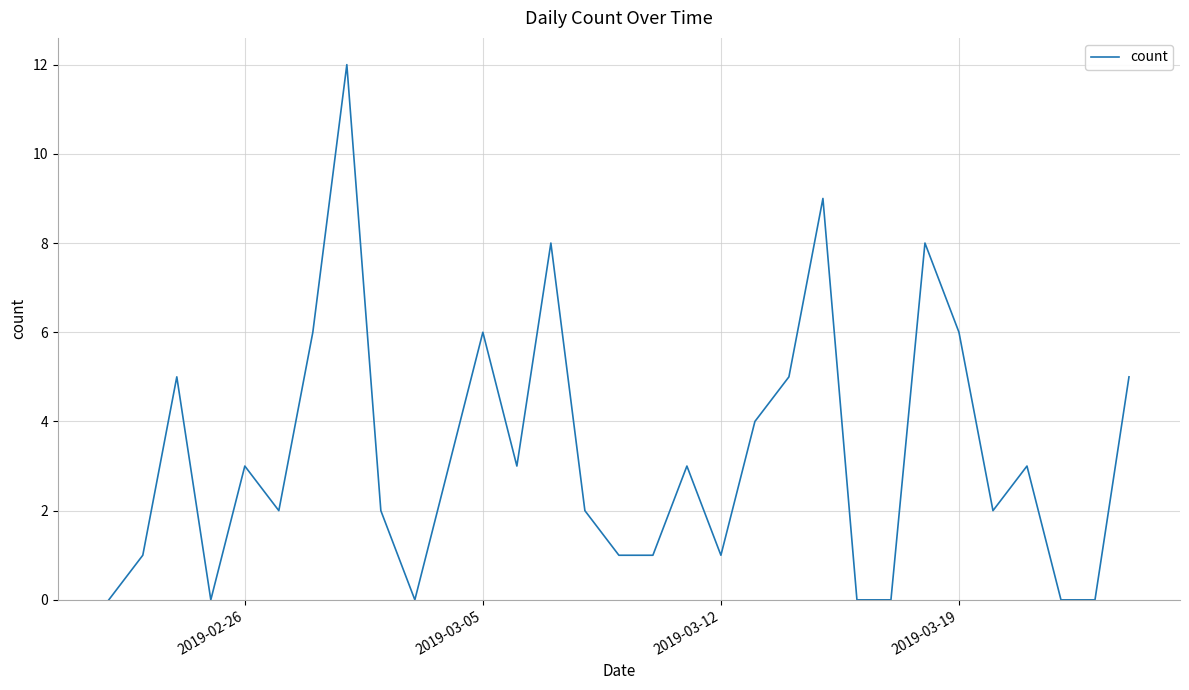

What is the difference between the maximum and minimum values?

12